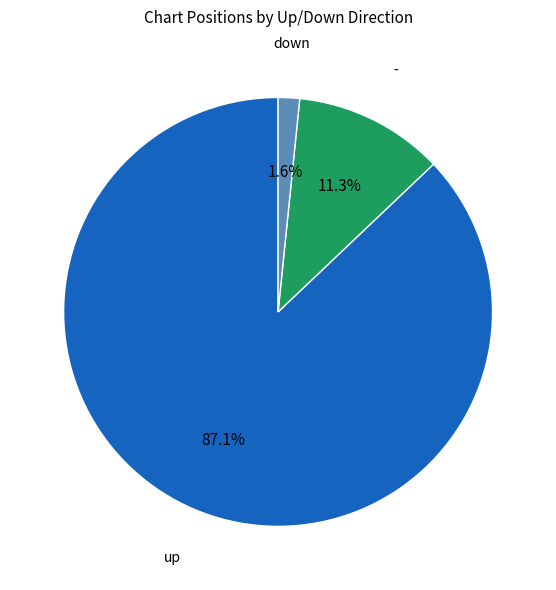

To the nearest percent, what is the average slice percentage?

33%